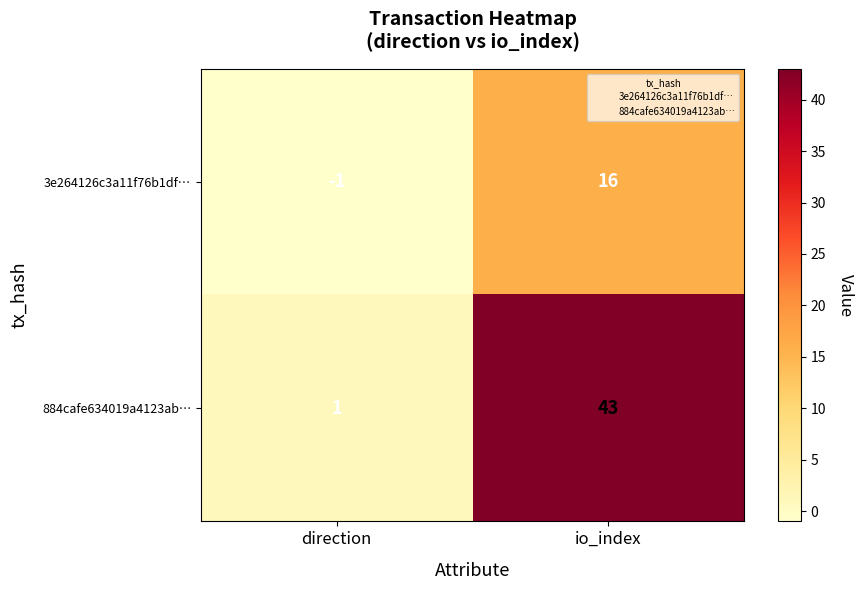

At how many categories does at least one series exceed 10?

1